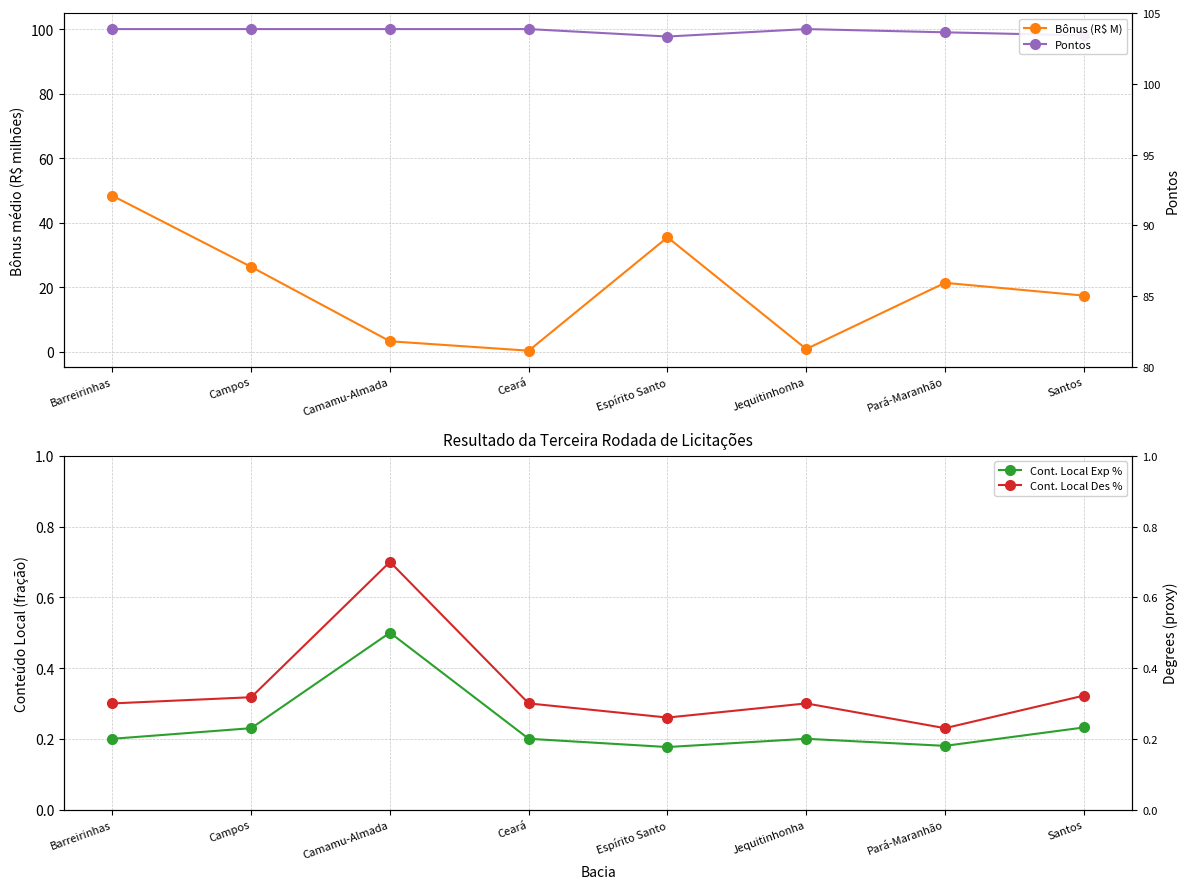

True or false: Cont. Local Exp % and Bônus (R$ M) intersect in this chart.

False